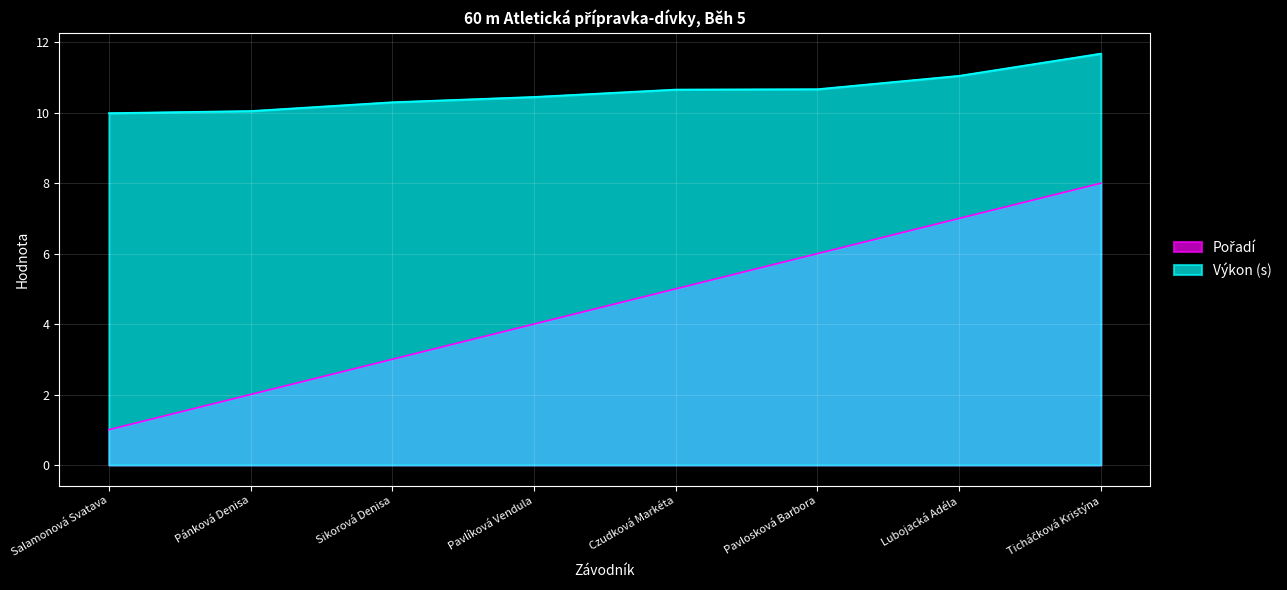

What is the sum of the Pořadí values at Lubojacká Adéla and Ticháčková Kristýna?

15.0